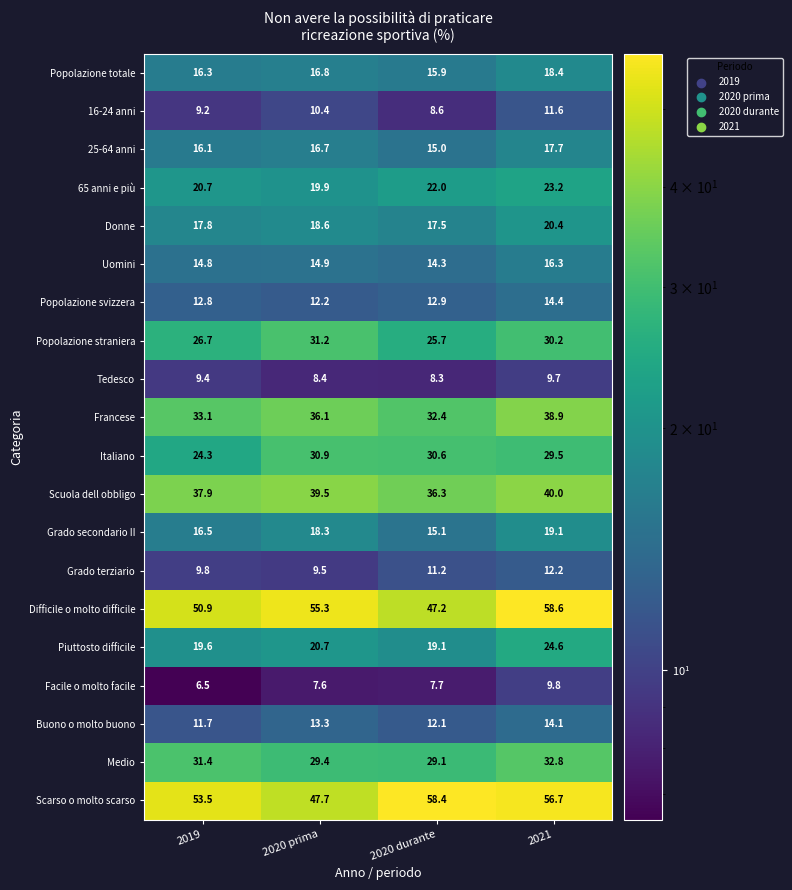

Which category has the lowest value across all series?

2019